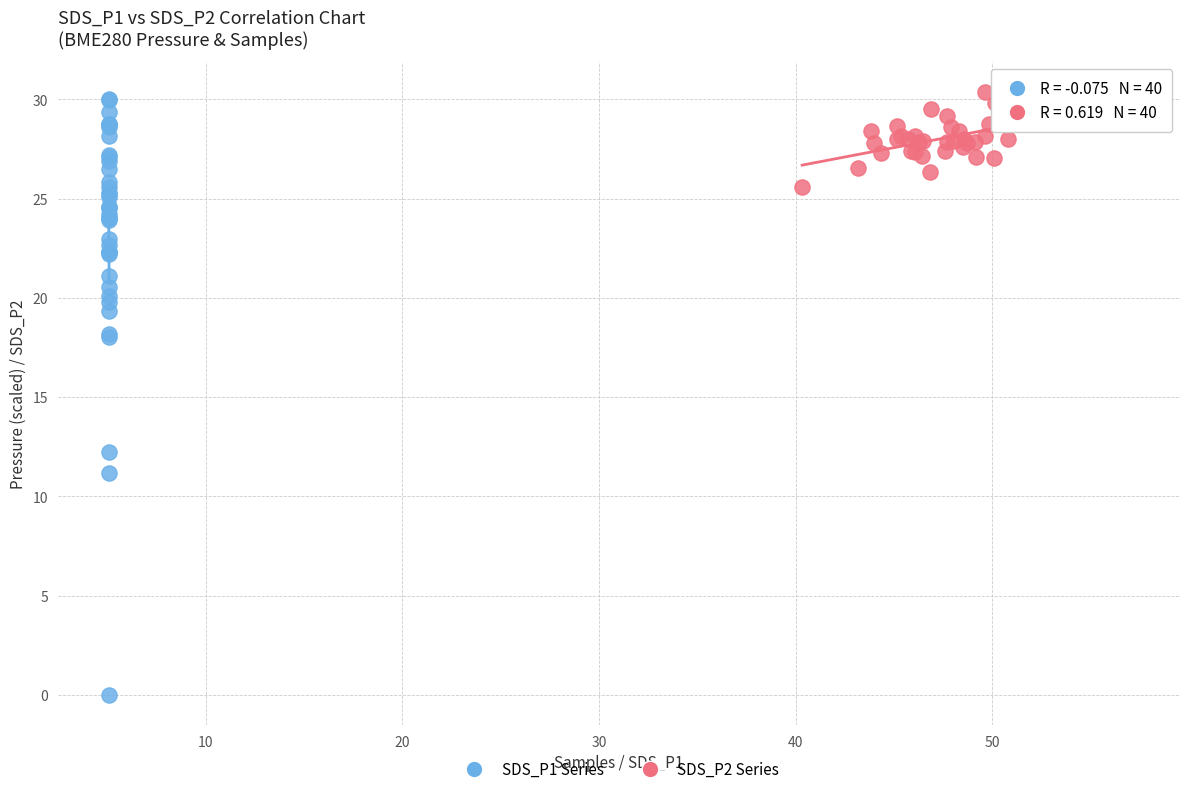

Which series reaches the maximum Y coordinate?

SDS_P2 Series